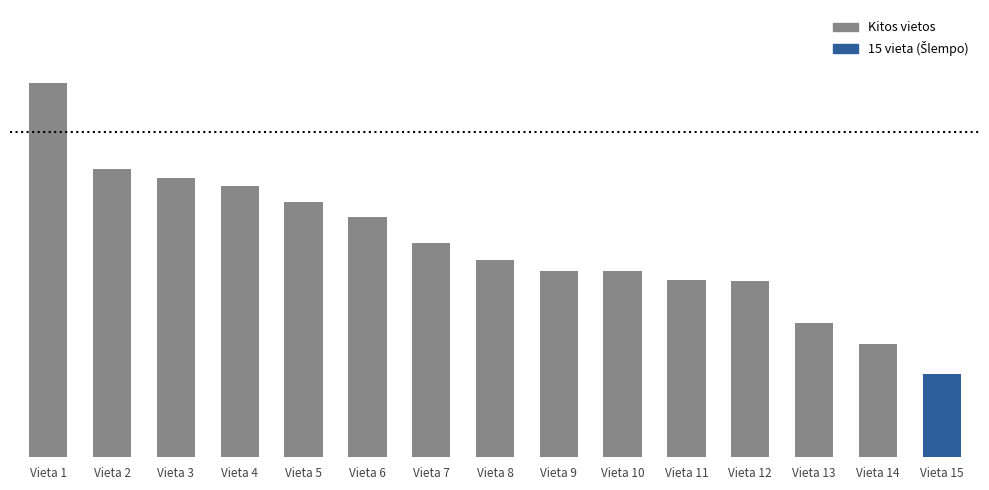

What is the sum of all values?

12905